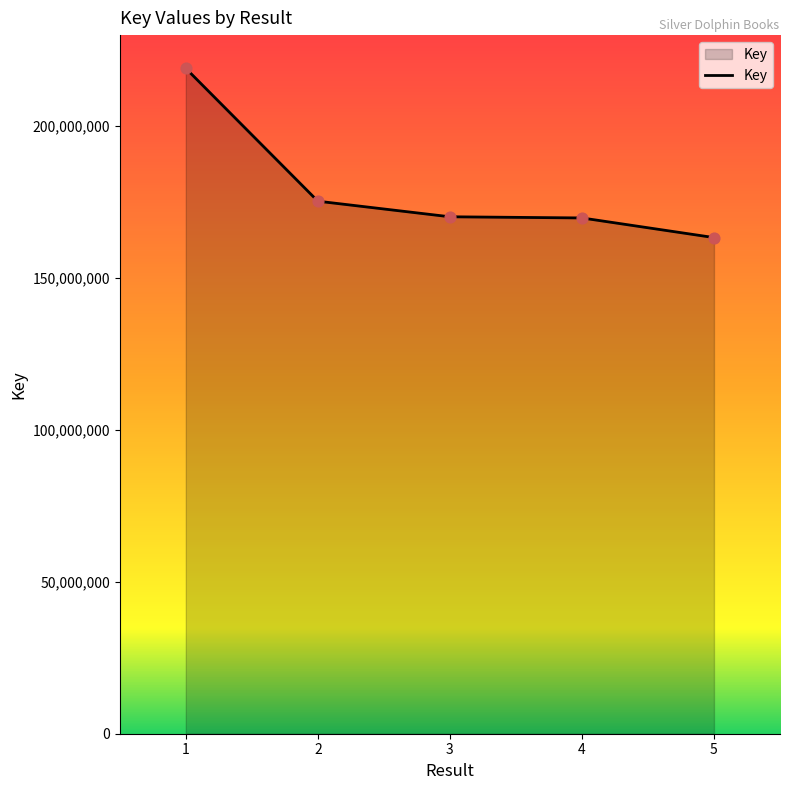

What is the ratio of the value at 1 to the value at 5?

1.3